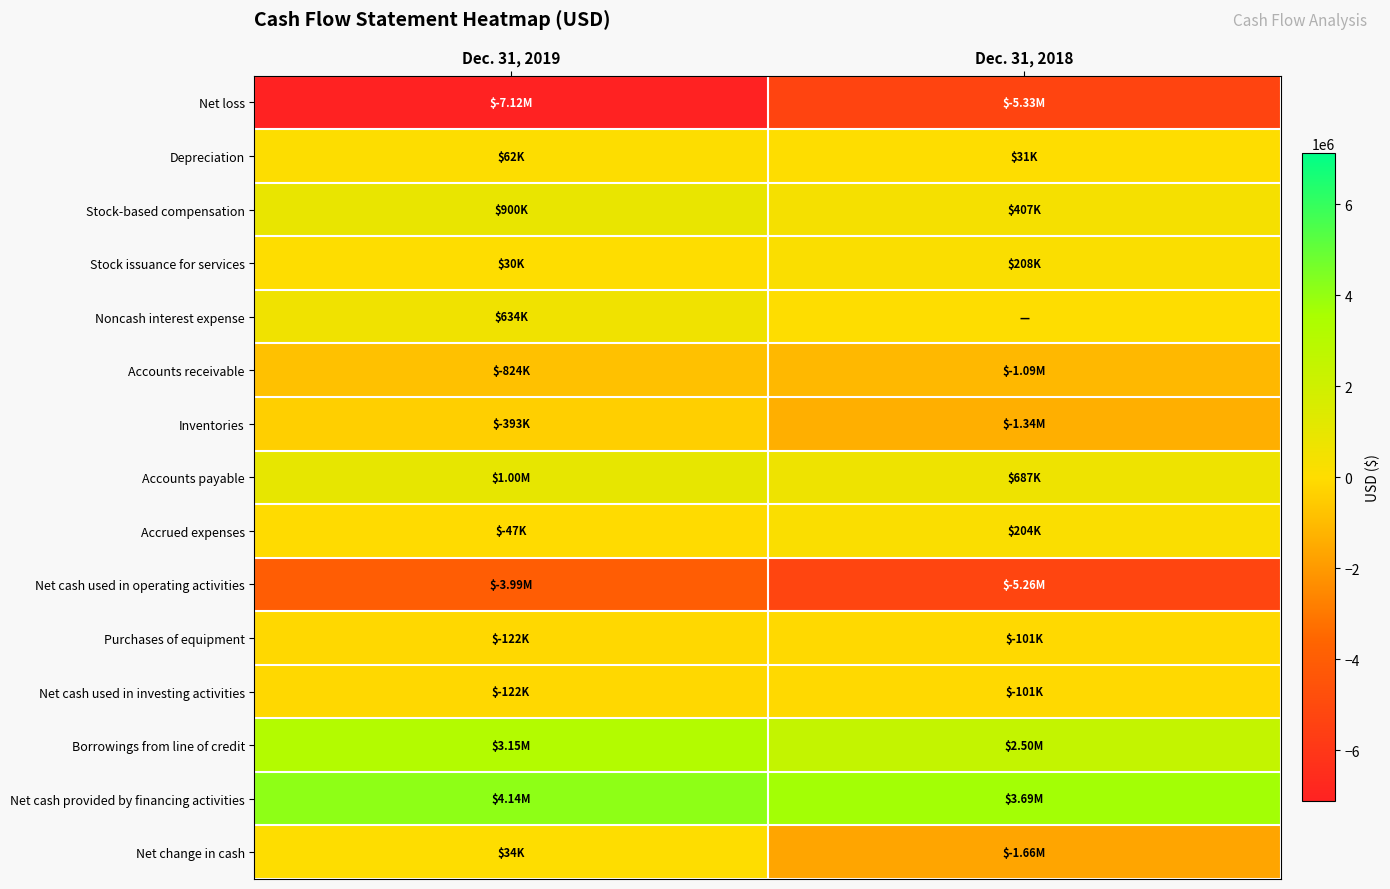

How many categories are shown in the chart?

2